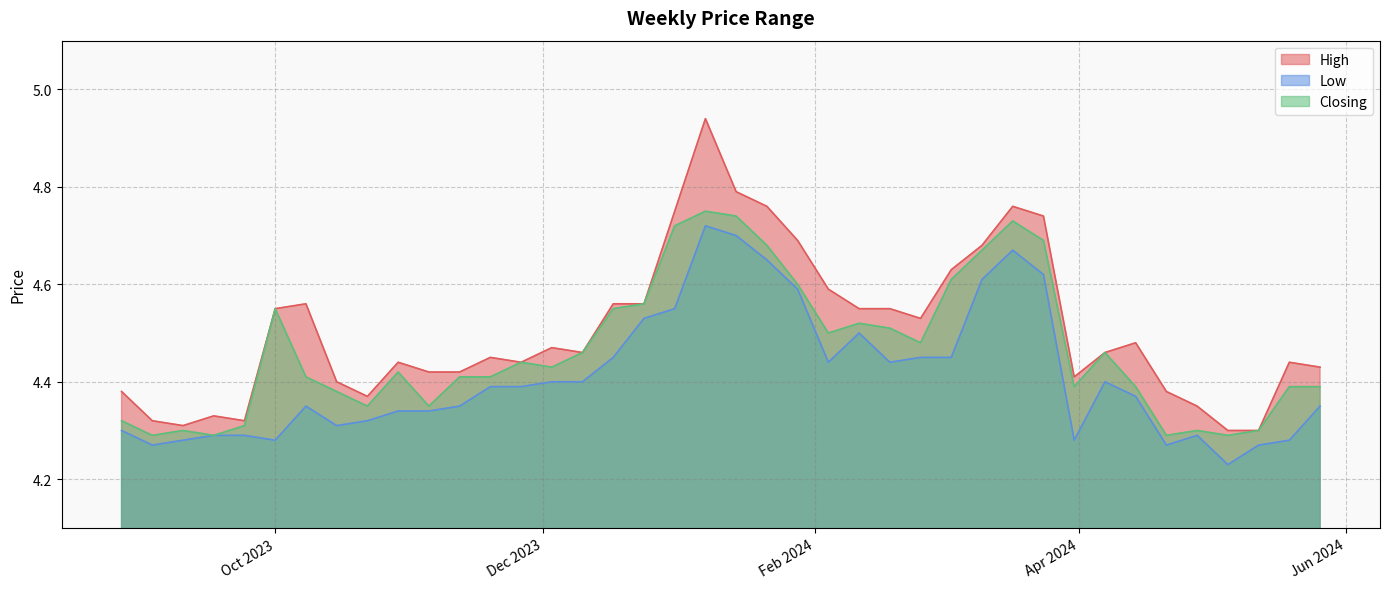

True or false: High and Low cross at least once.

False